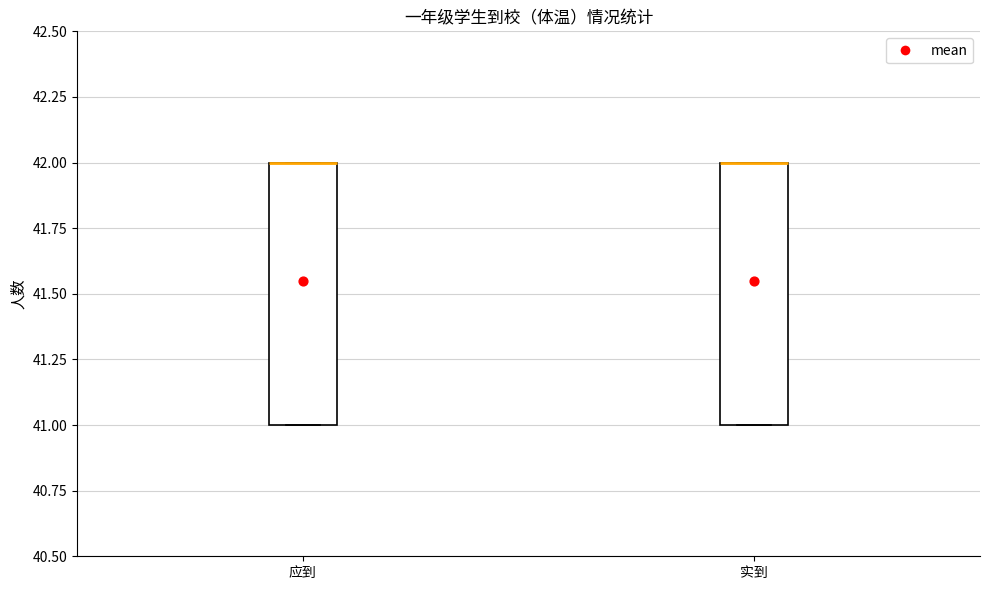

Where is the lower edge of the box for 实到 on the y-axis? The values are not printed on the chart, so give them approximately, as read against the axis.

41